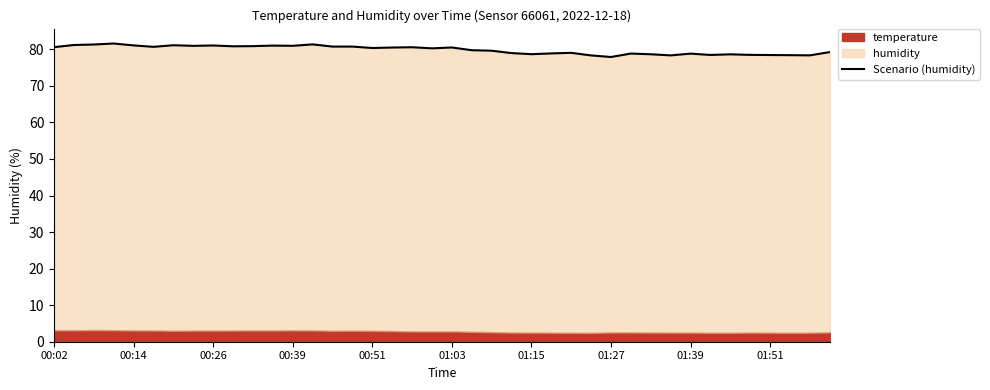

The value at 17 is 80.5. True or false?

True